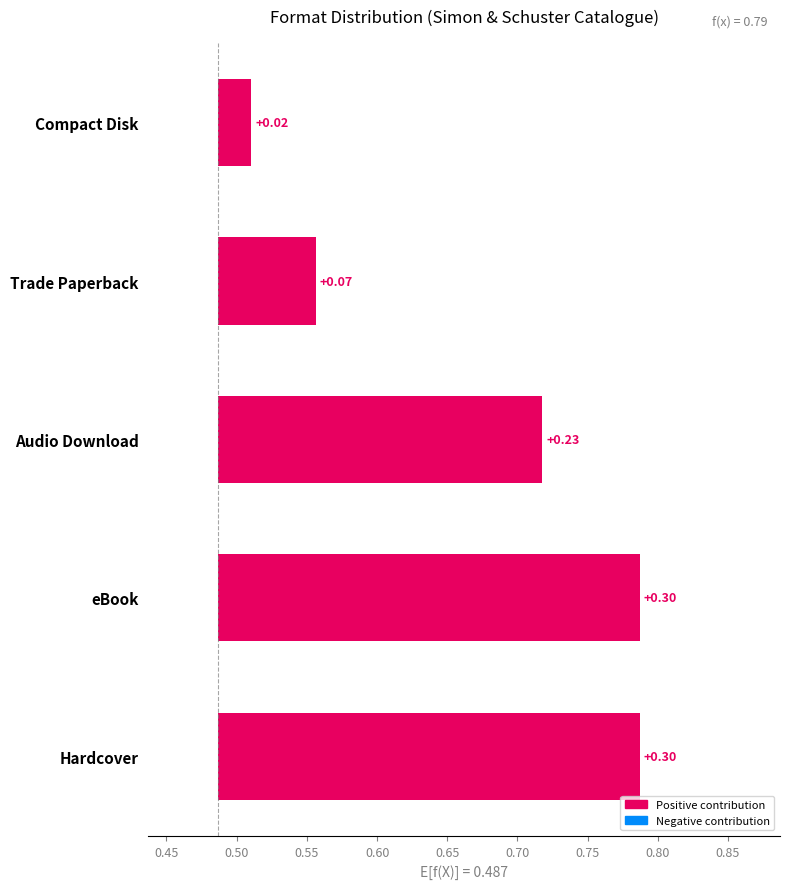

What is the sum of all values?

0.9